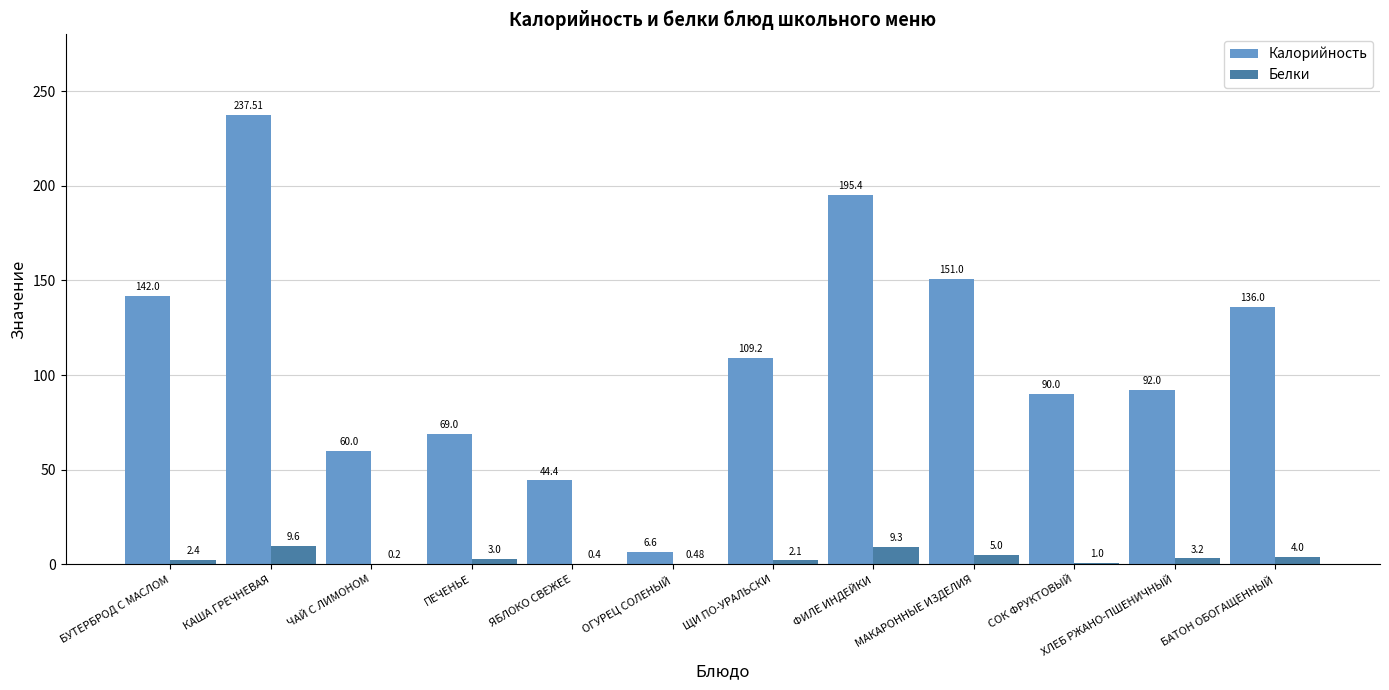

What is the sum of all Калорийность values?

1333.1